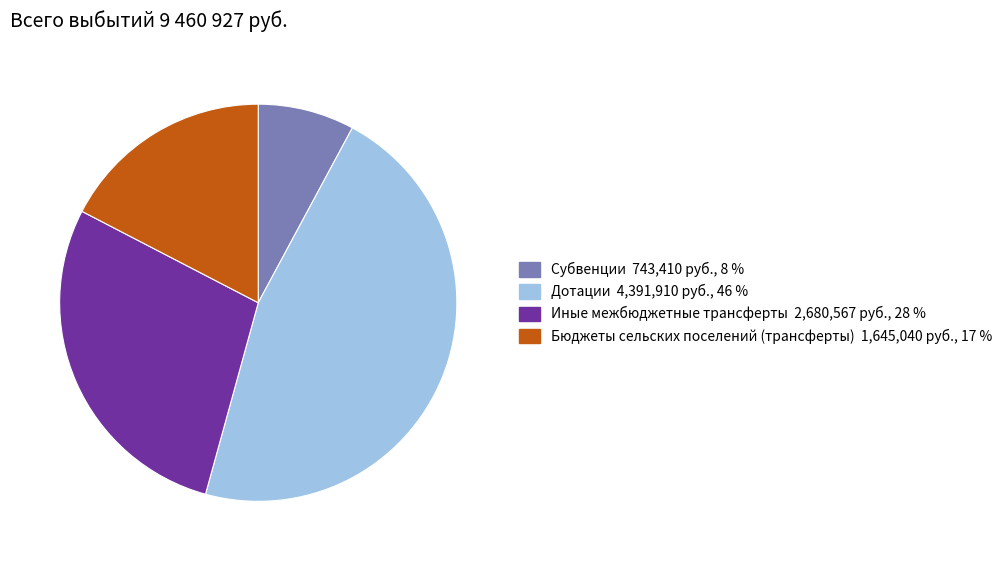

Is it true that Иные межбюджетные трансферты is 28% of the pie?

True